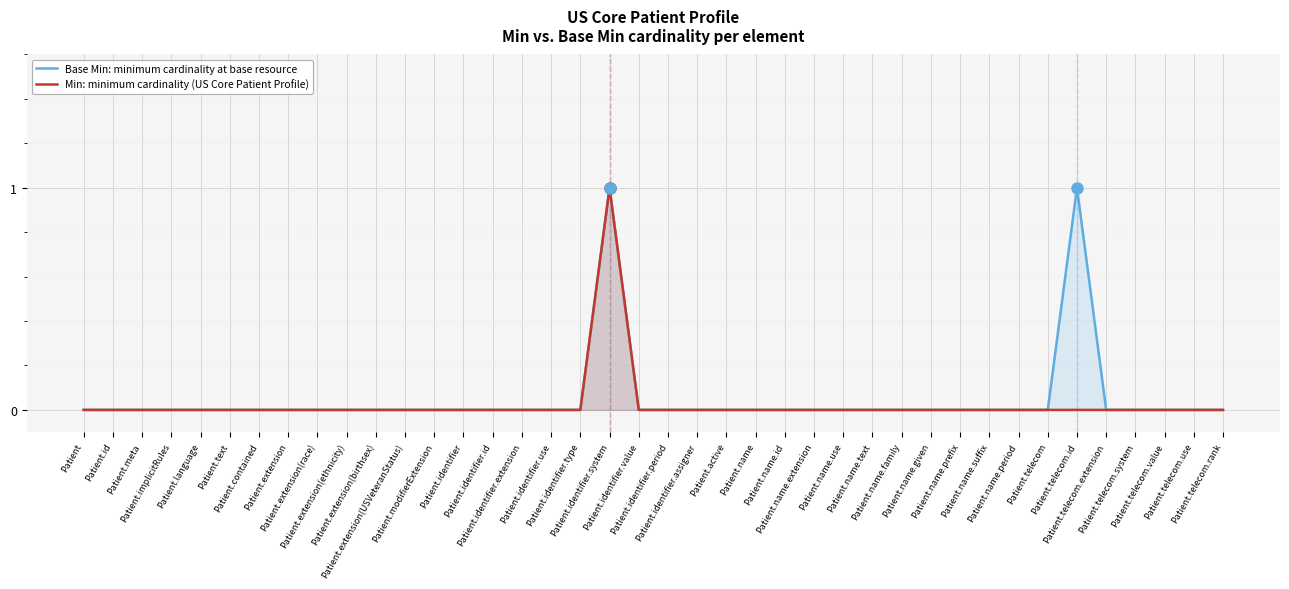

Reading left to right, list all the values displayed in this chart.

Base Min: minimum cardinality at base resource: Patient=0	Patient.id=0	Patient.meta=0	Patient.implicitRules=0	Patient.language=0	Patient.text=0	Patient.contained=0	Patient.extension=0	Patient.extension(race)=0	Patient.extension(ethnicity)=0	Patient.extension(birthsex)=0	Patient.extension(USVeteranStatus)=0	Patient.modifierExtension=0	Patient.identifier=0	Patient.identifier.id=0	Patient.identifier.extension=0	Patient.identifier.use=0	Patient.identifier.type=0	Patient.identifier.system=1	Patient.identifier.value=0	Patient.identifier.period=0	Patient.identifier.assigner=0	Patient.active=0	Patient.name=0	Patient.name.id=0	Patient.name.extension=0	Patient.name.use=0	Patient.name.text=0	Patient.name.family=0	Patient.name.given=0	Patient.name.prefix=0	Patient.name.suffix=0	Patient.name.period=0	Patient.telecom=0	Patient.telecom.id=1	Patient.telecom.extension=0	Patient.telecom.system=0	Patient.telecom.value=0	Patient.telecom.use=0	Patient.telecom.rank=0
Min: minimum cardinality (US Core Patient Profile): Patient=0	Patient.id=0	Patient.meta=0	Patient.implicitRules=0	Patient.language=0	Patient.text=0	Patient.contained=0	Patient.extension=0	Patient.extension(race)=0	Patient.extension(ethnicity)=0	Patient.extension(birthsex)=0	Patient.extension(USVeteranStatus)=0	Patient.modifierExtension=0	Patient.identifier=0	Patient.identifier.id=0	Patient.identifier.extension=0	Patient.identifier.use=0	Patient.identifier.type=0	Patient.identifier.system=1	Patient.identifier.value=0	Patient.identifier.period=0	Patient.identifier.assigner=0	Patient.active=0	Patient.name=0	Patient.name.id=0	Patient.name.extension=0	Patient.name.use=0	Patient.name.text=0	Patient.name.family=0	Patient.name.given=0	Patient.name.prefix=0	Patient.name.suffix=0	Patient.name.period=0	Patient.telecom=0	Patient.telecom.id=0	Patient.telecom.extension=0	Patient.telecom.system=0	Patient.telecom.value=0	Patient.telecom.use=0	Patient.telecom.rank=0